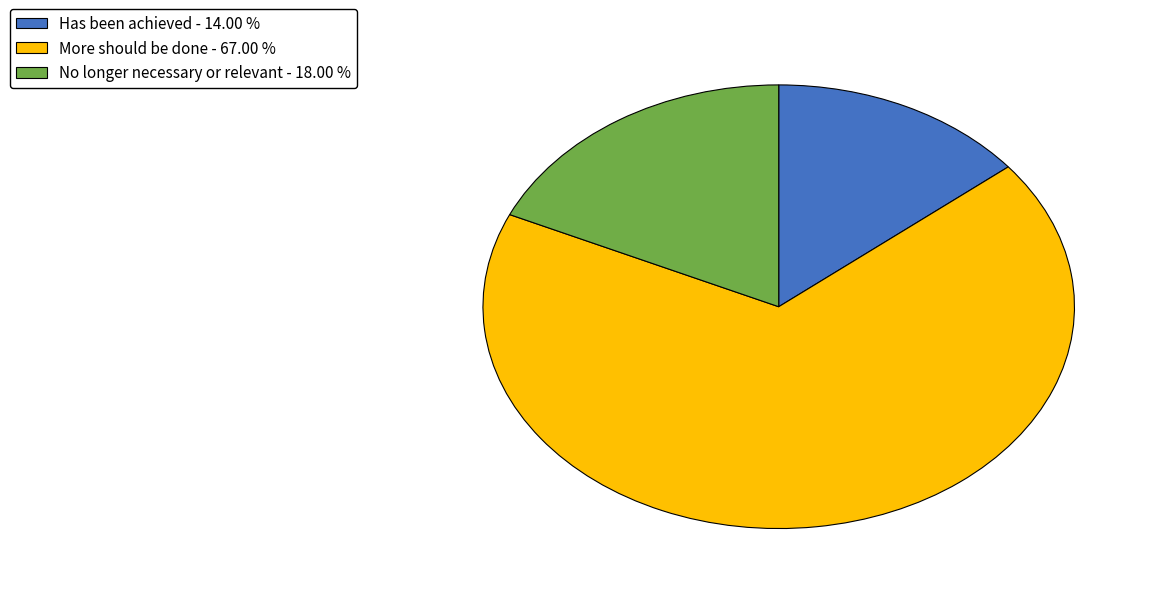

Is there any slice that represents more than half of the pie?

Yes